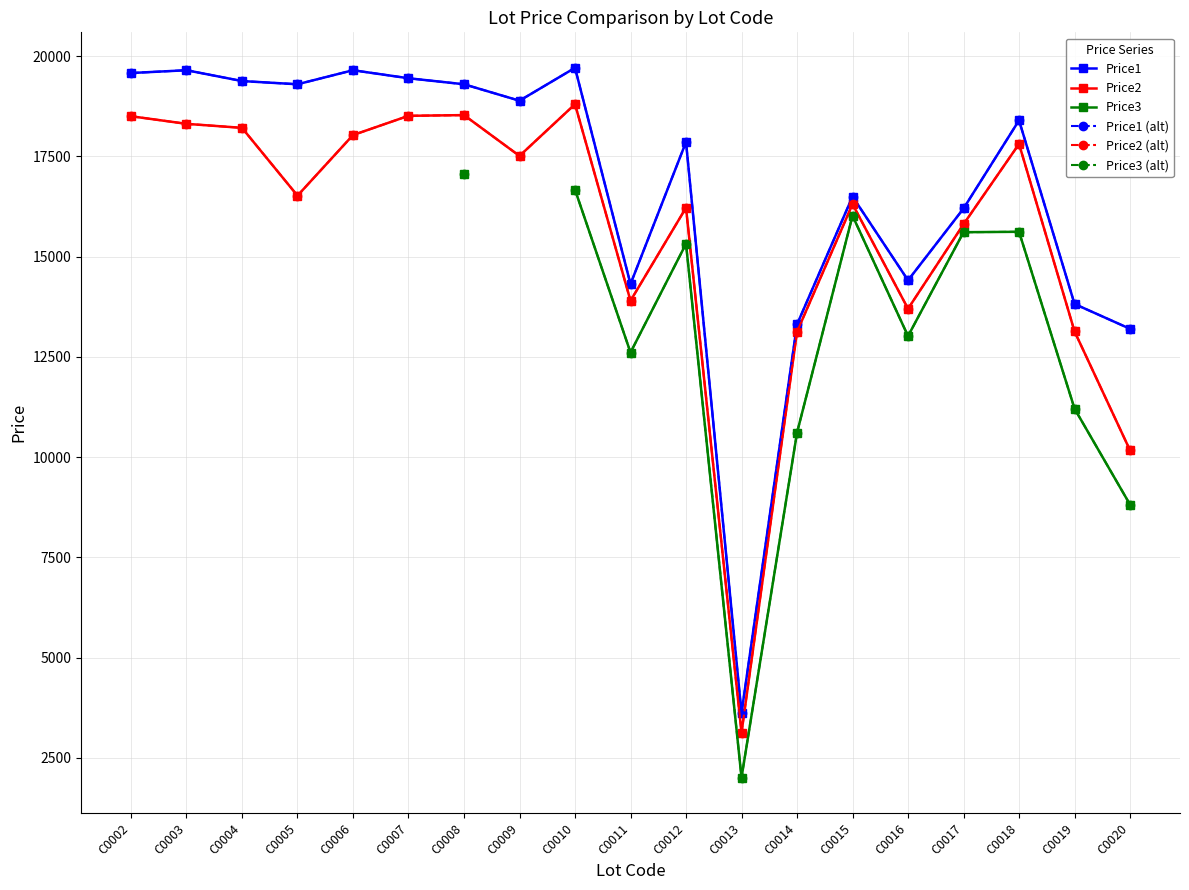

Is it true that Price3 equals 28002.7 at C0015?

False